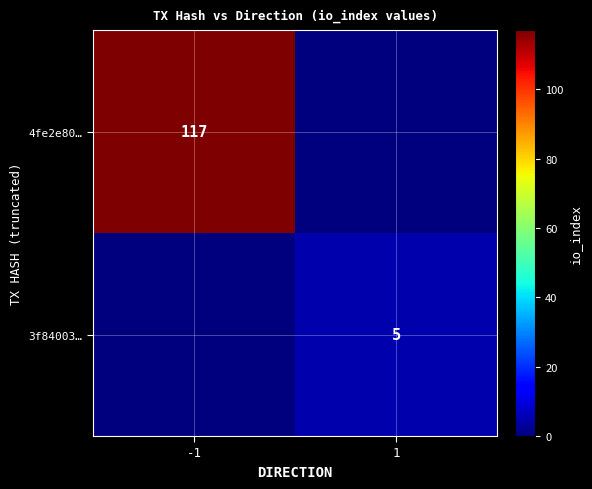

True or false: 4fe2e80… has a value of 117 at -1.

True